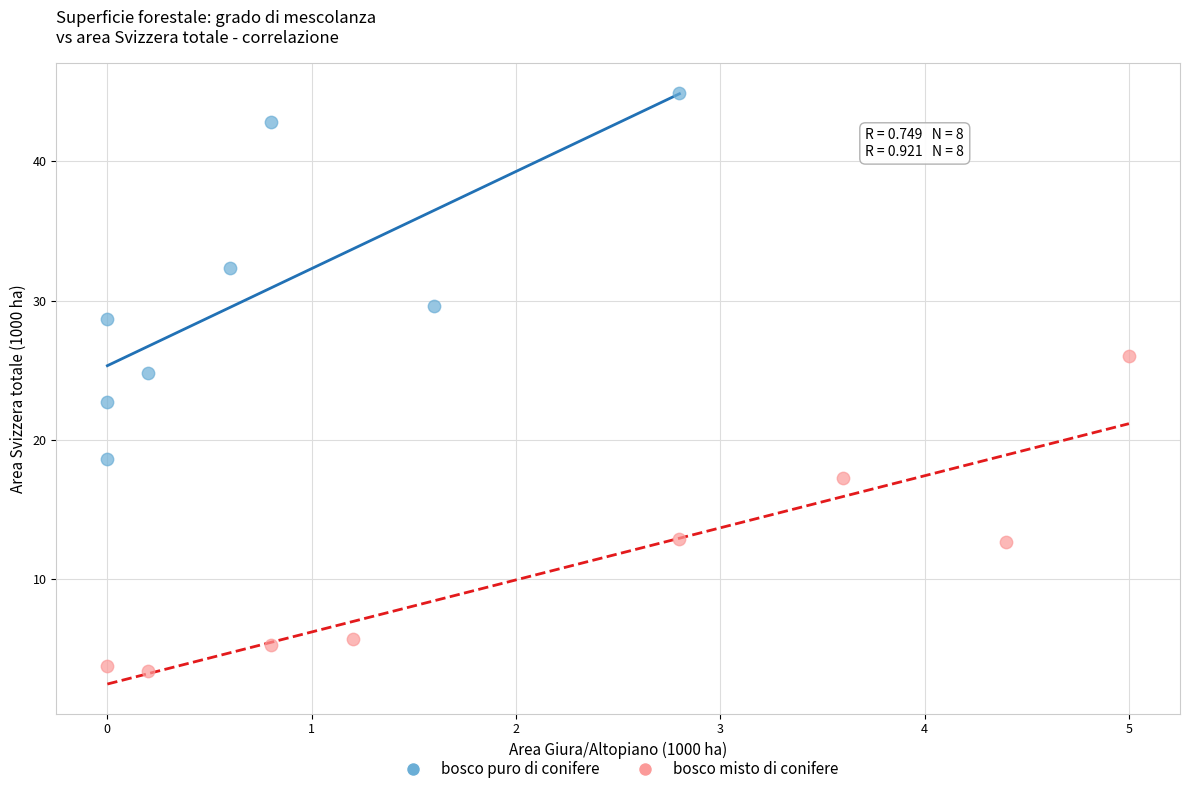

What are all the series names shown in the legend?

bosco puro di conifere, bosco misto di conifere